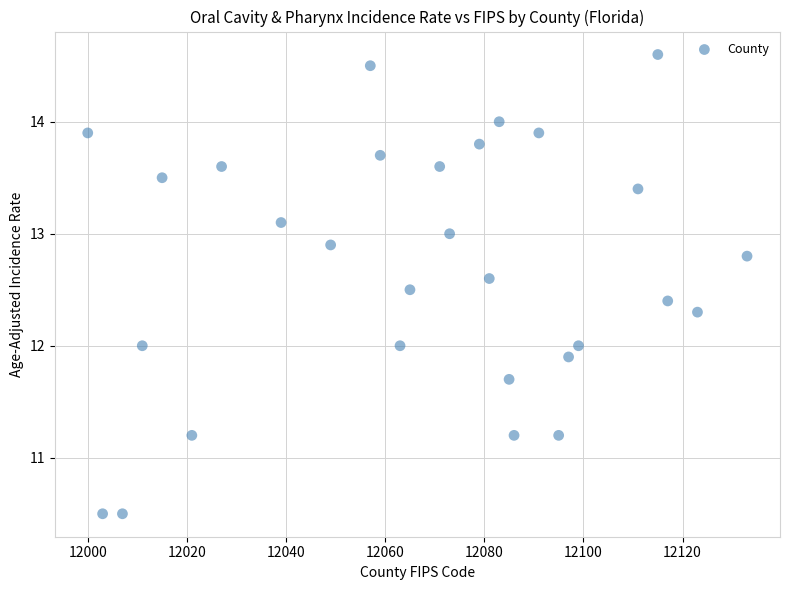

What is the range of X values (max minus min)?

133.0